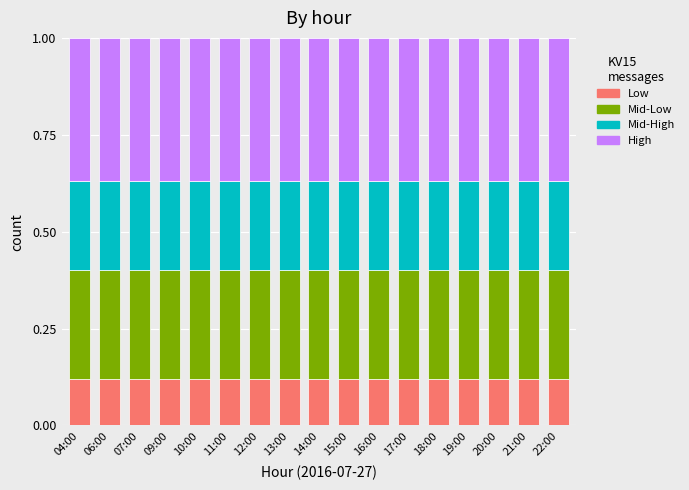

What is the total value across all series at 16:00?

1.0